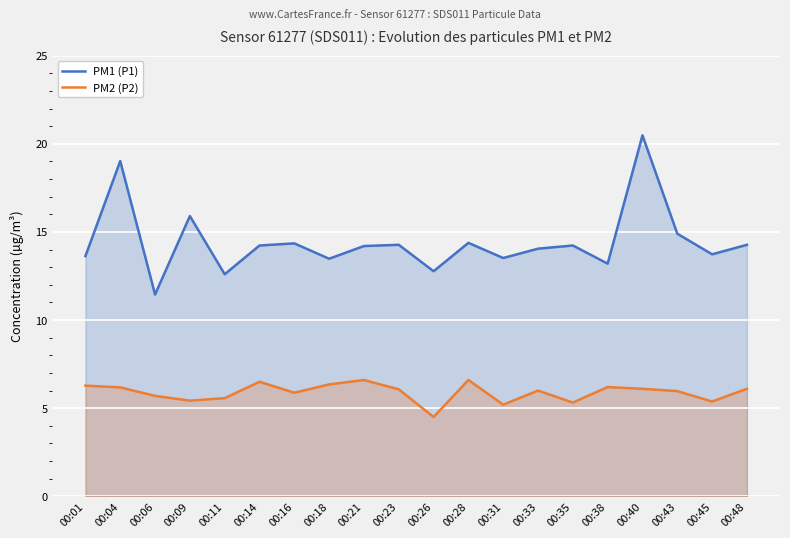

Which series has the largest range (max minus min)?

PM1 (P1)